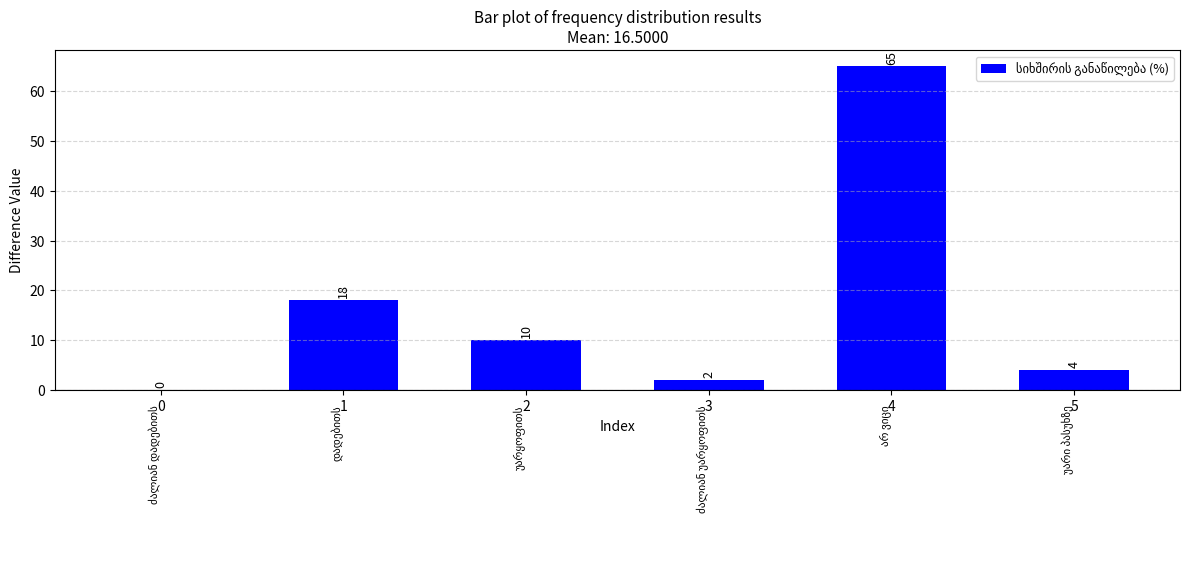

Is it true that the value at 1 is 18?

True